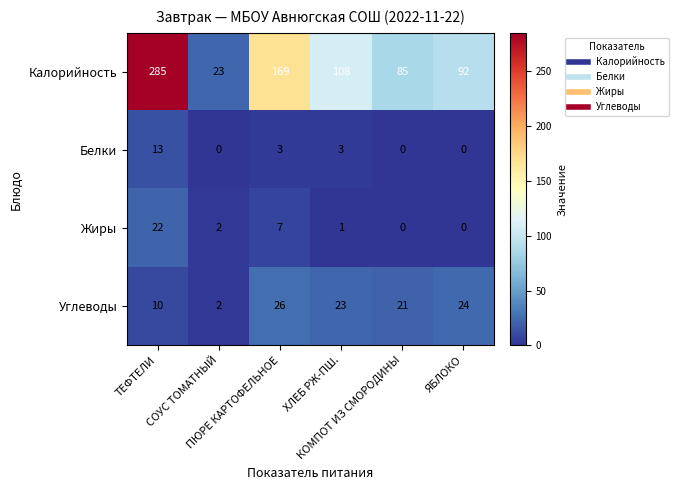

List the series in order of their peak value, lowest first.

Белки, Жиры, Углеводы, Калорийность